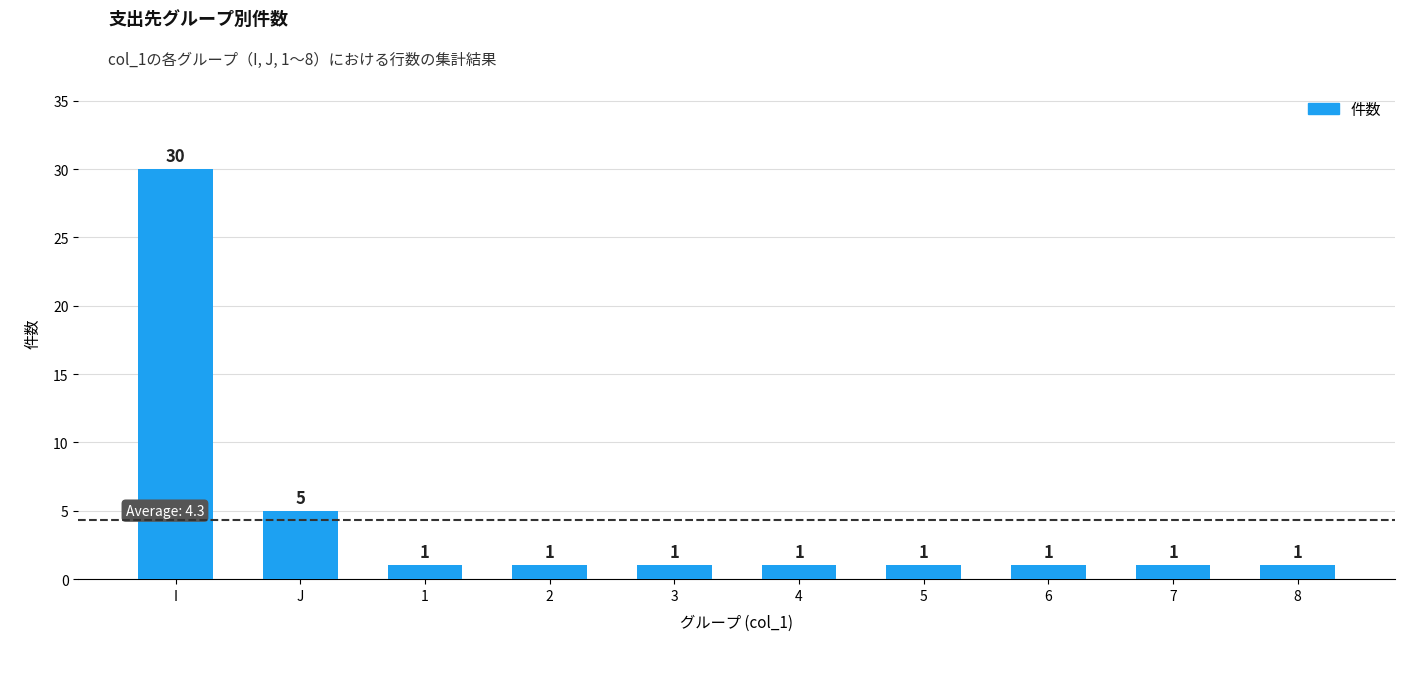

Reading left to right, transcribe all the data shown in this chart.

I=30	J=5	1=1	2=1	3=1	4=1	5=1	6=1	7=1	8=1